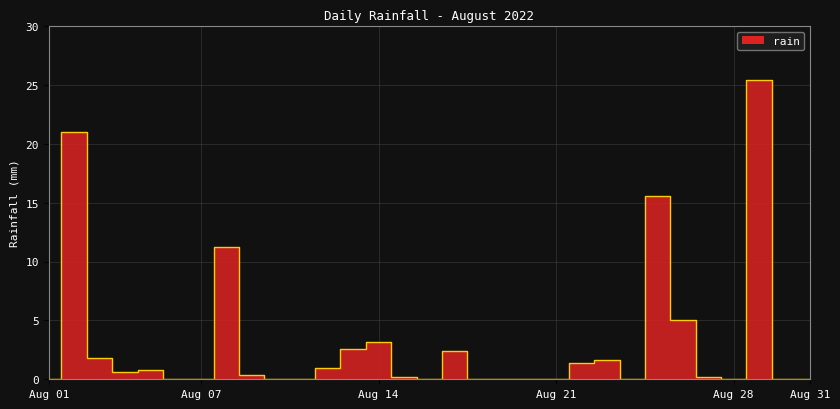

The value at 2022-08-05 is 0.8. True or false?

True